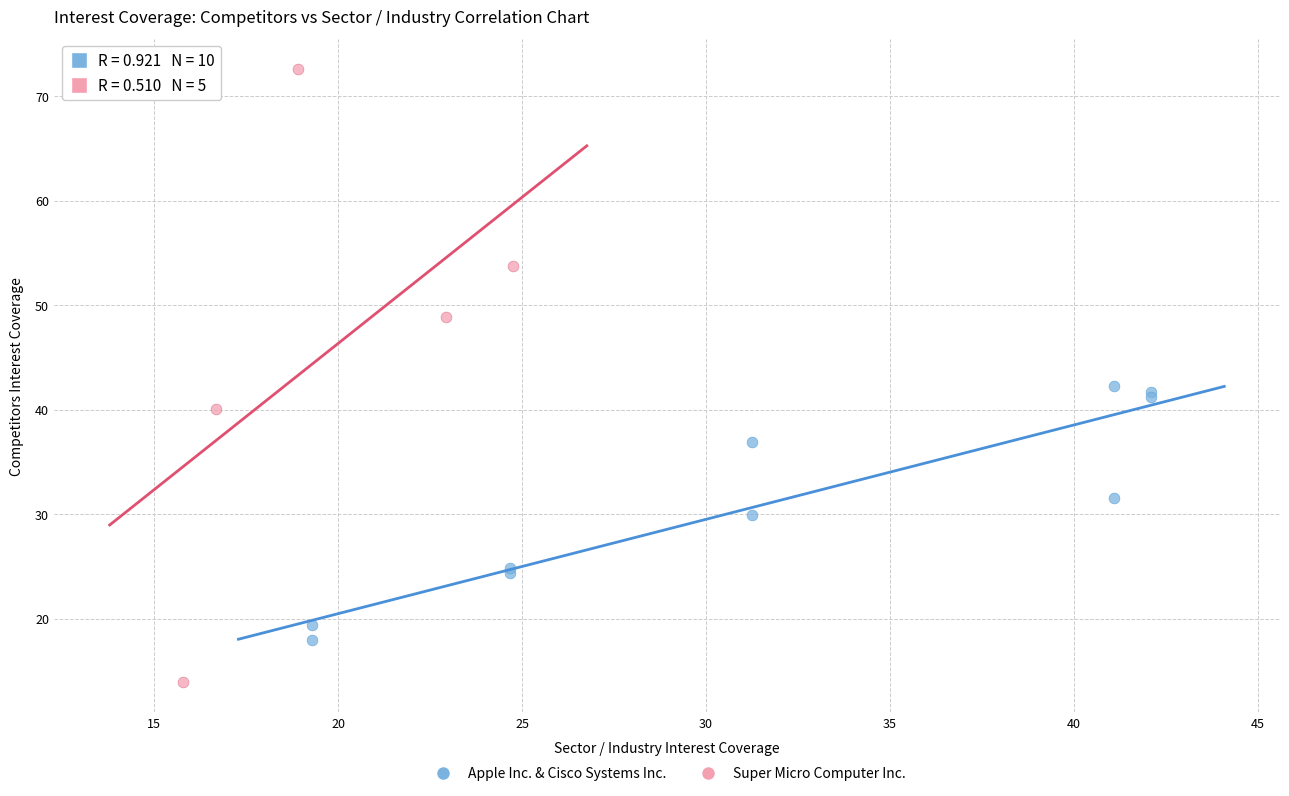

Which series reaches the minimum Y coordinate?

Super Micro Computer Inc.